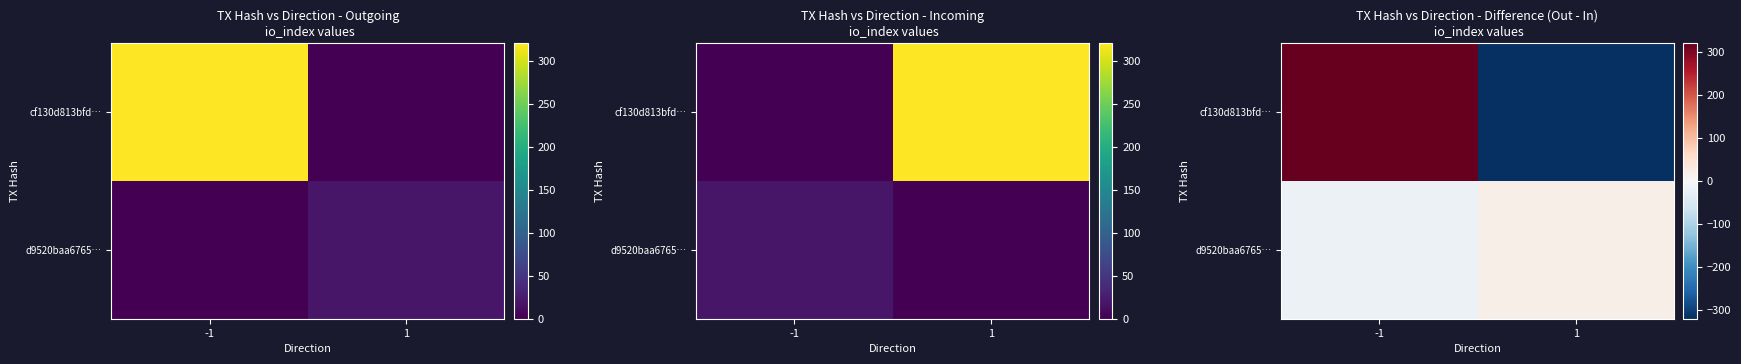

At which label does cf130d813bfd… reach its peak?

-1